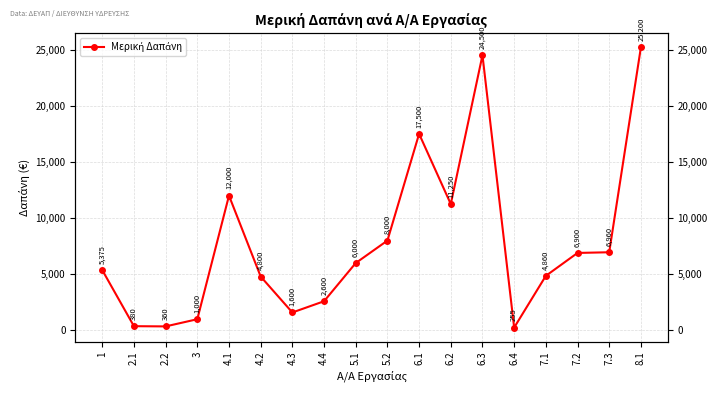

Where does the data first go above 6000?

4.1